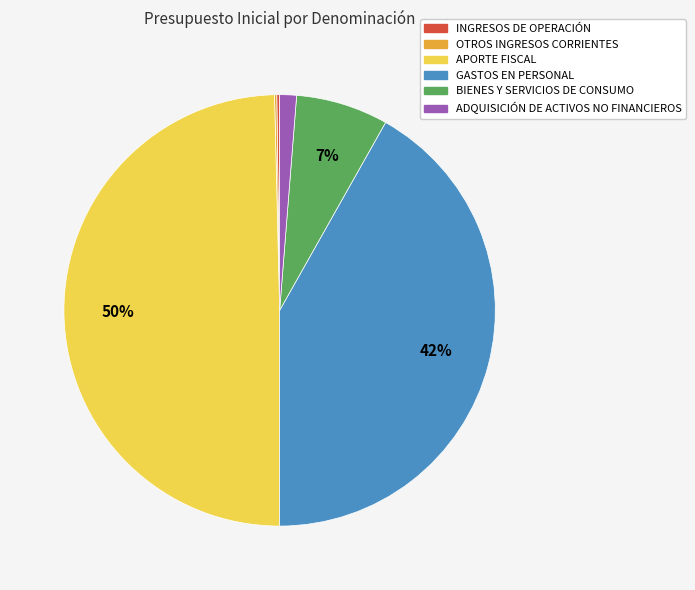

True or false: GASTOS EN PERSONAL accounts for 52% of the total.

False